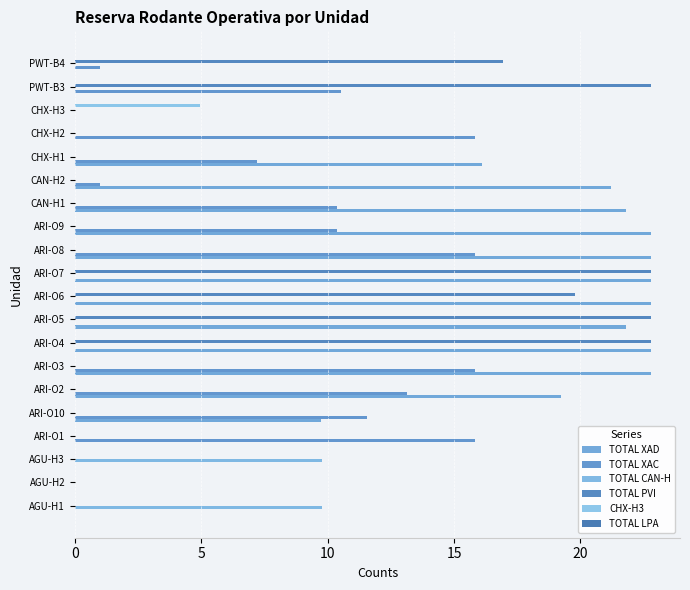

Count the number of data series in this chart.

5